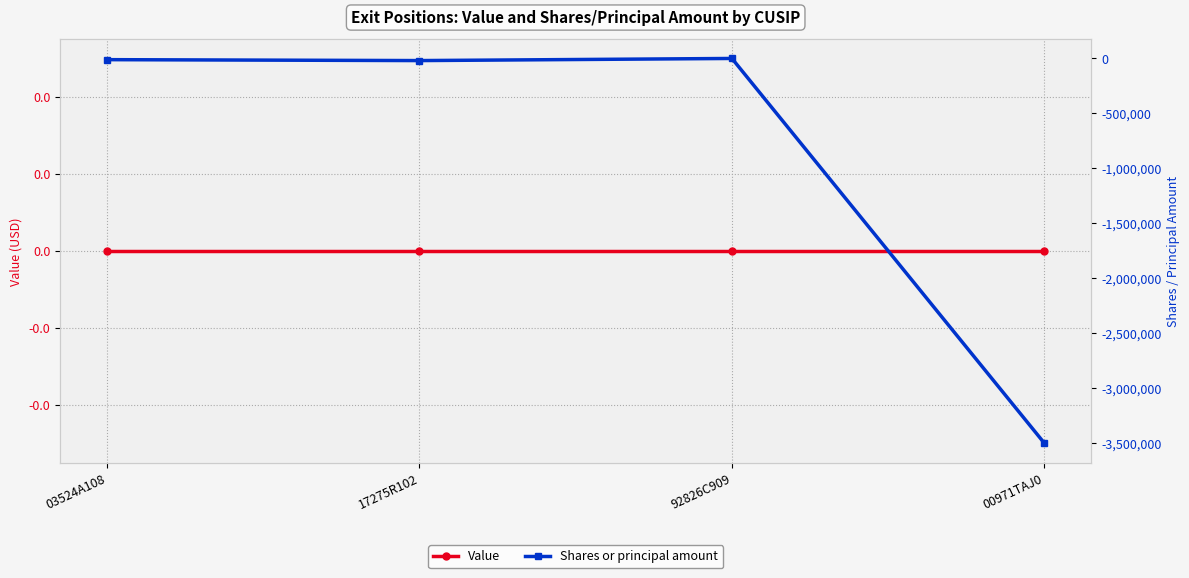

Is the value of Value at 03524A108 greater than the value of Shares or principal amount at 17275R102?

Yes